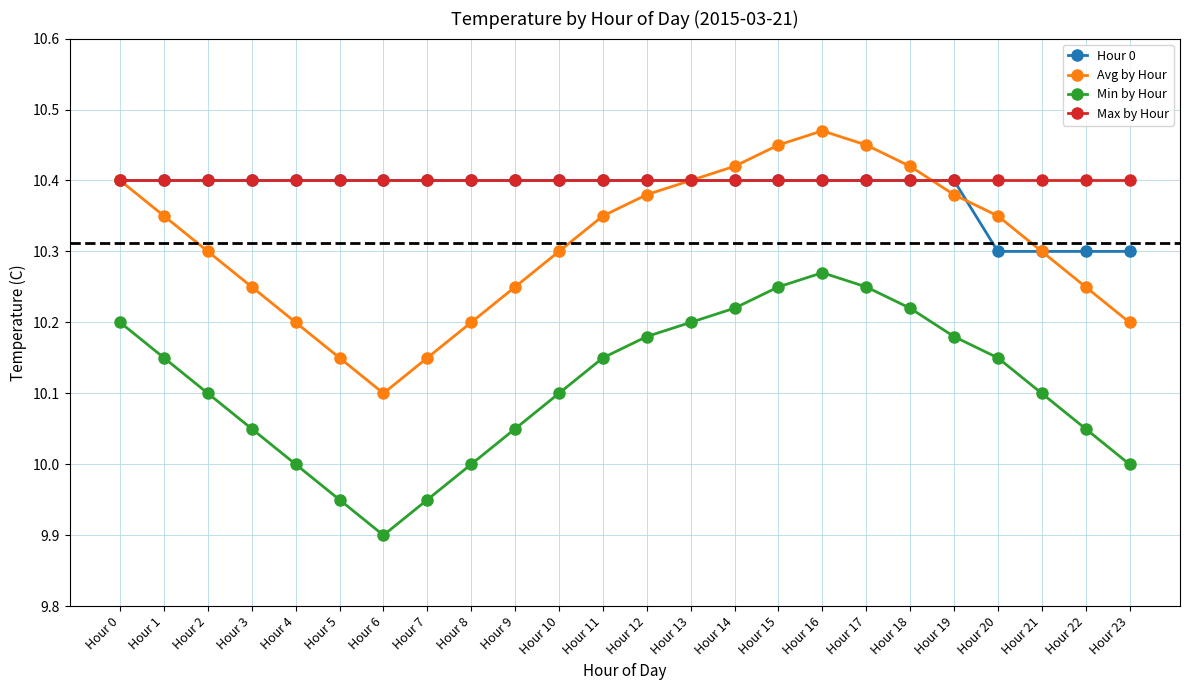

What is the value of the Min by Hour point at the 5th from the left?

10.0